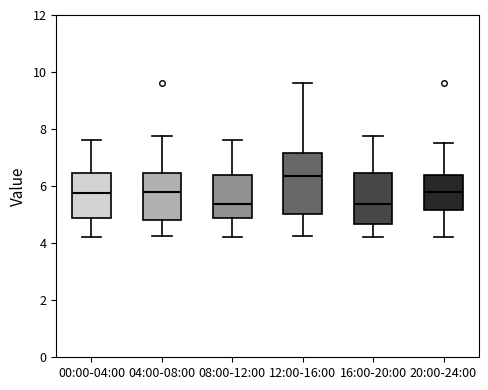

Reading left to right, read every box against the y-axis: the position of its median line, the range the box covers, and the ends of its whiskers. The values are not printed on the chart, so give them approximately, as read against the axis.

00:00-04:00: median 5.8, box 5.0 to 6.4, whiskers 4.2 to 7.6
04:00-08:00: median 5.8, box 4.8 to 6.4, whiskers 4.2 to 7.8
08:00-12:00: median 5.4, box 5.0 to 6.4, whiskers 4.2 to 7.6
12:00-16:00: median 6.4, box 5.0 to 7.2, whiskers 4.2 to 9.6
16:00-20:00: median 5.4, box 4.6 to 6.4, whiskers 4.2 to 7.8
20:00-24:00: median 5.8, box 5.2 to 6.4, whiskers 4.2 to 7.6